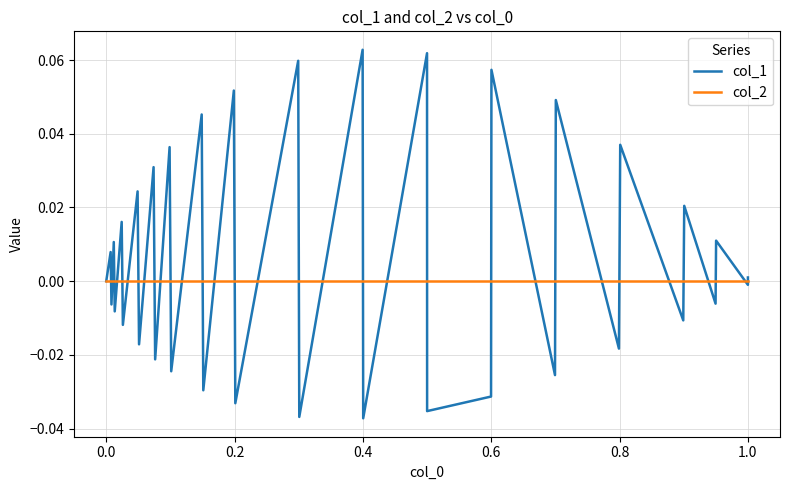

Is it true that col_1 equals 0.0 at 28?

False